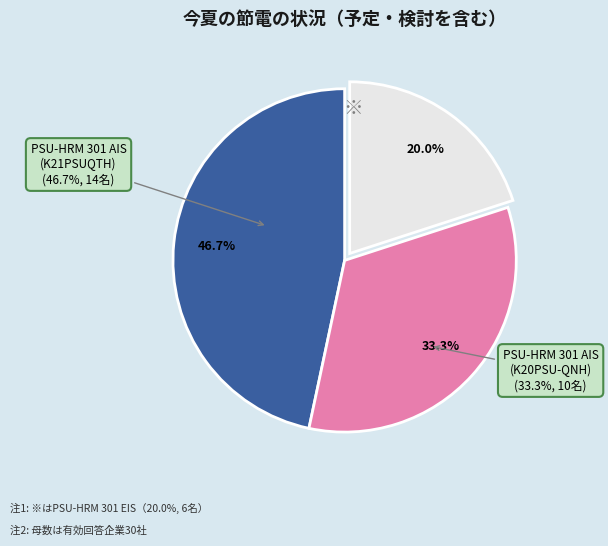

Does PSU-HRM 301 AIS (K20PSU-QNH) represent more than half of the total?

No